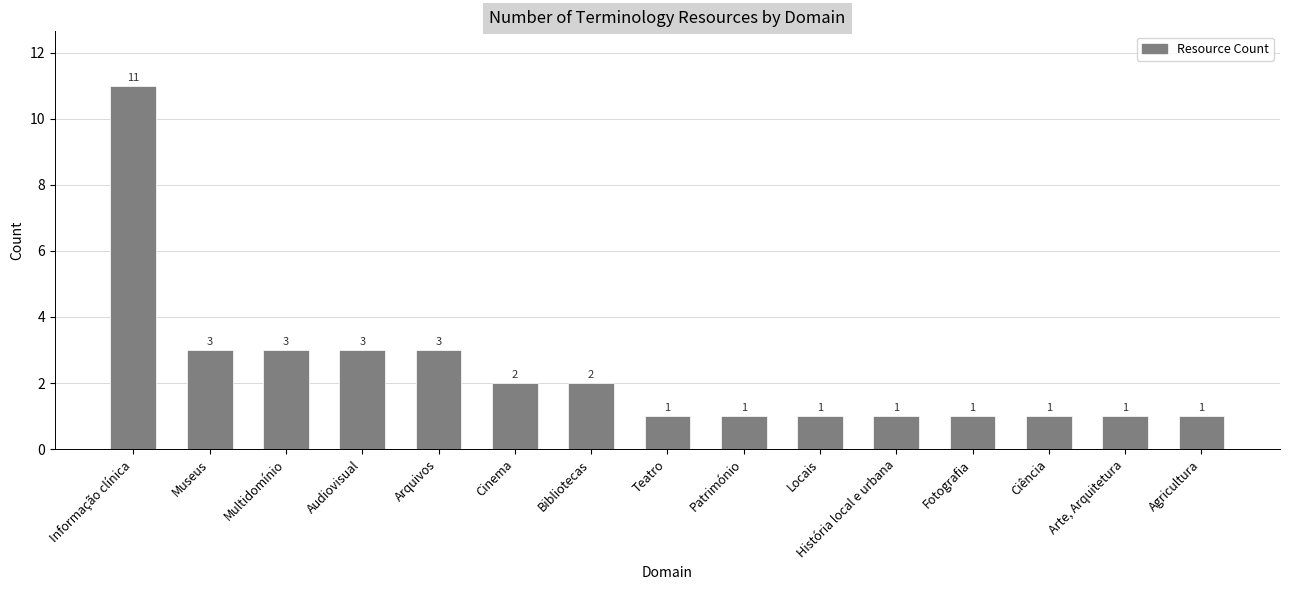

The chart shows a value of 3 at Arquivos. True or false?

True